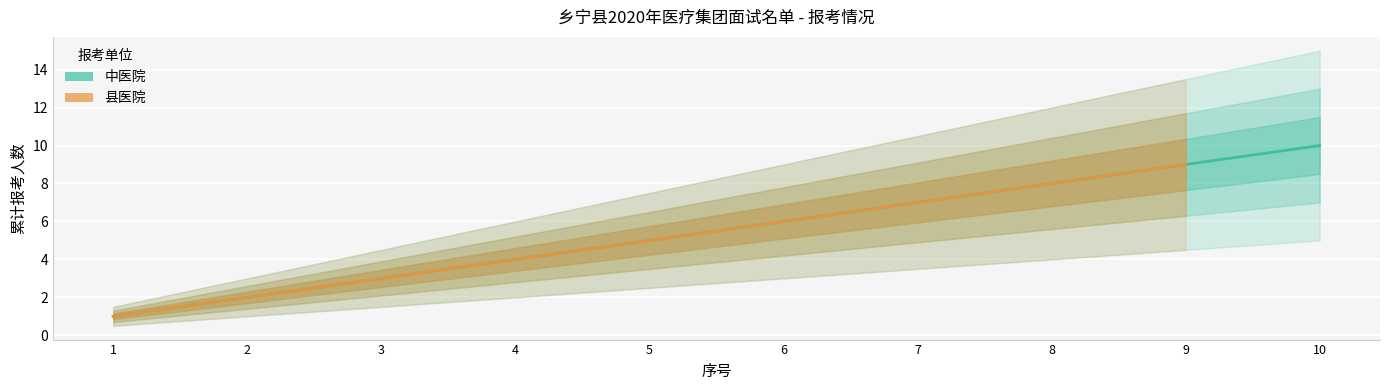

Rank the categories by value from highest to lowest.

10, 9, 8, 7, 6, 5, 4, 3, 2, 1